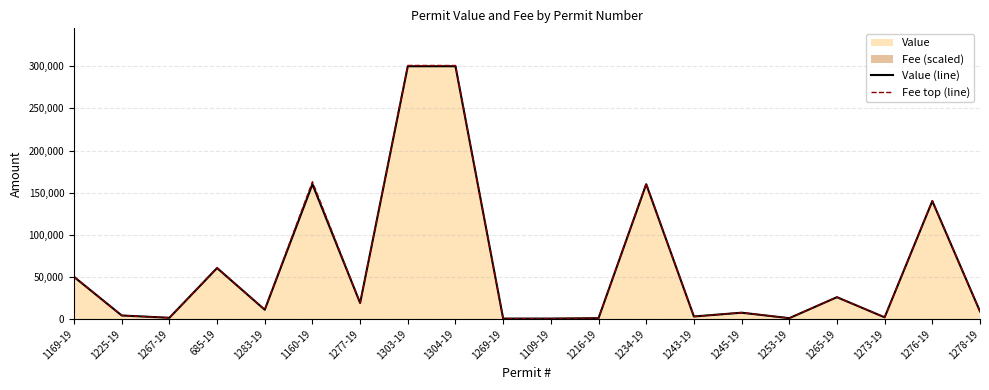

What position from the right is 1160-19?

15